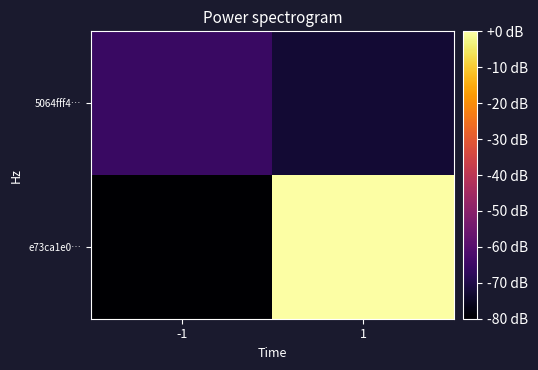

List the series in order of their peak value, highest first.

e73ca1e0…, 5064fff4…